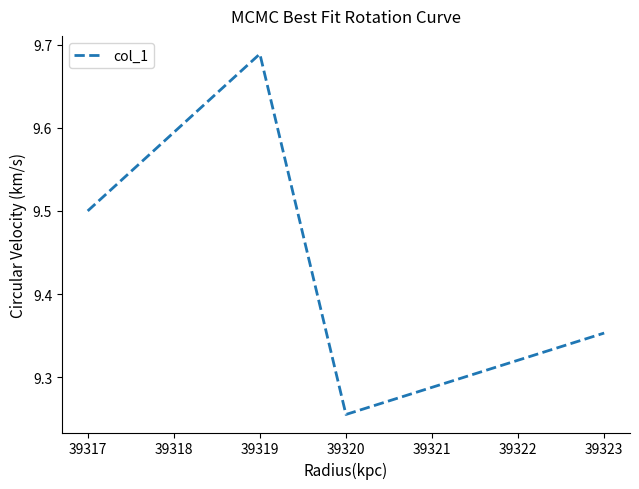

Which has a higher value, 39317 or 39319?

39319